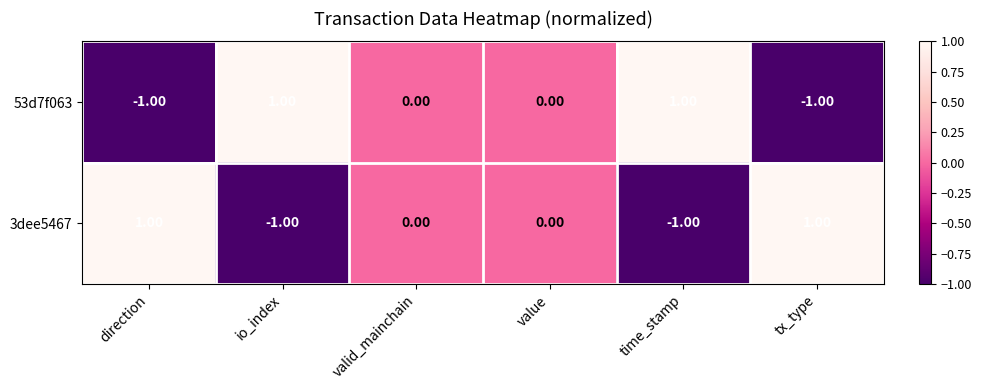

How many data points in 53d7f063 are less than 0?

2